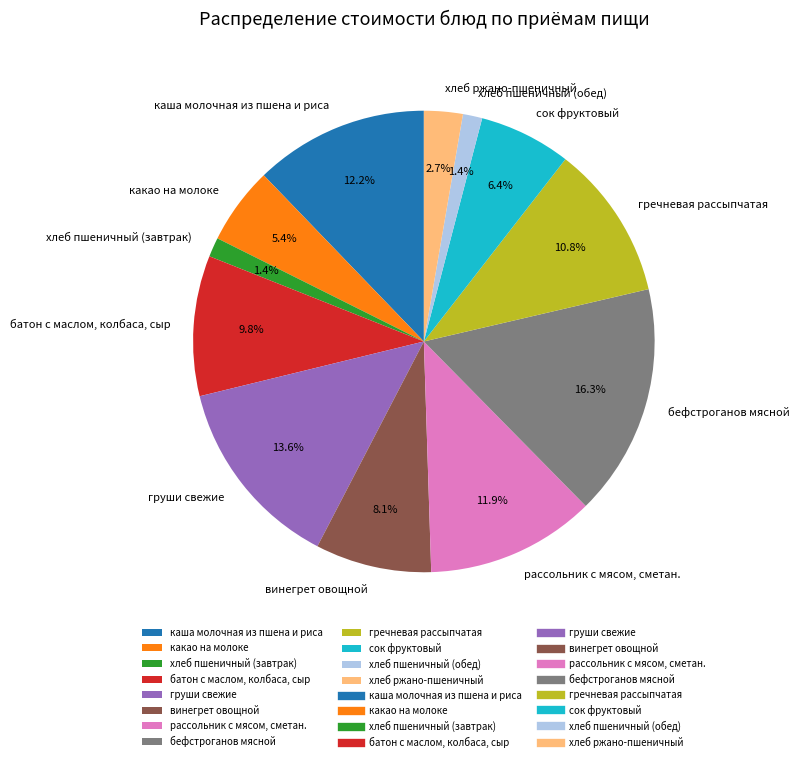

Is there a majority slice in this chart?

No